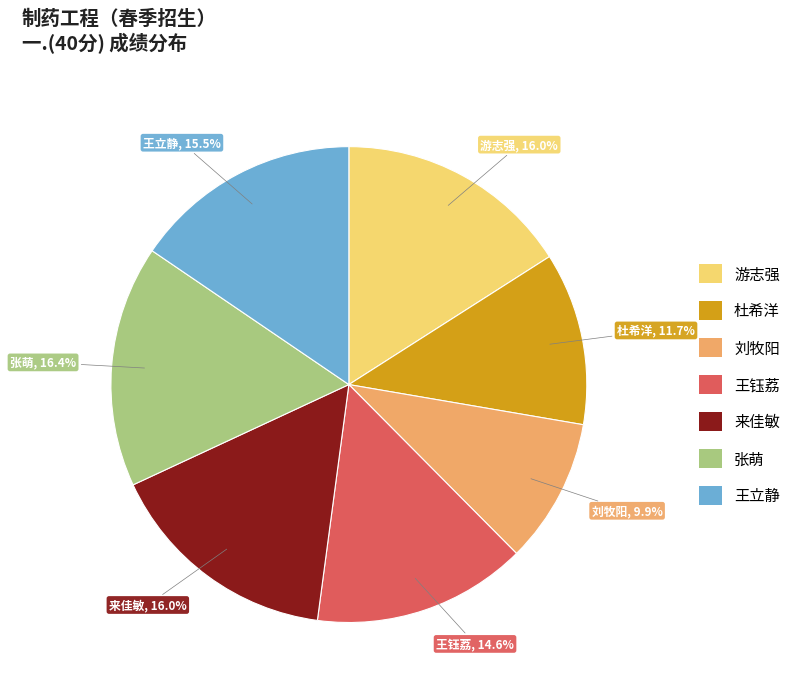

How many segments does this pie chart have?

7